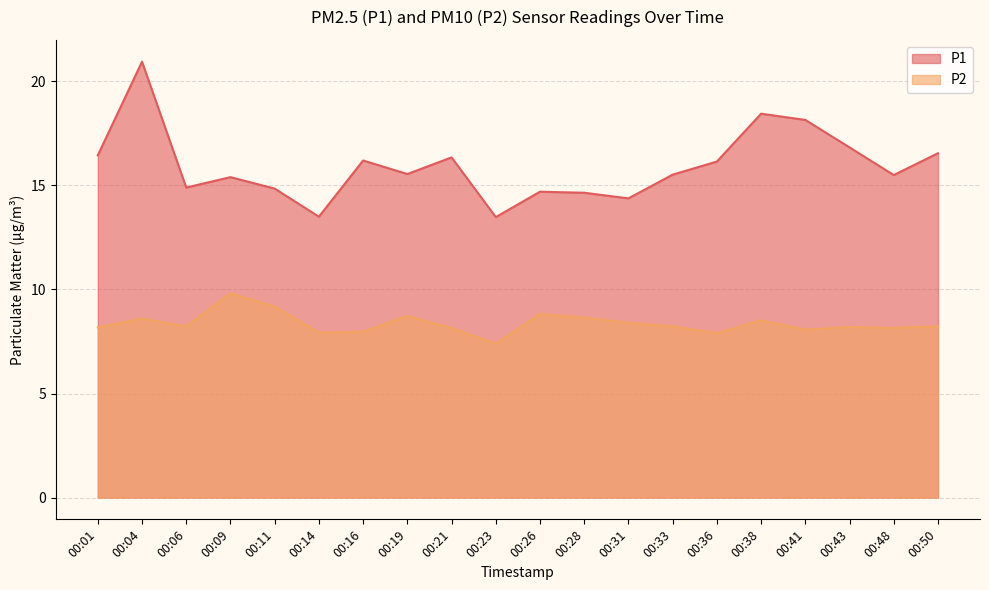

At which category does the chart reach its minimum across all series?

00:23